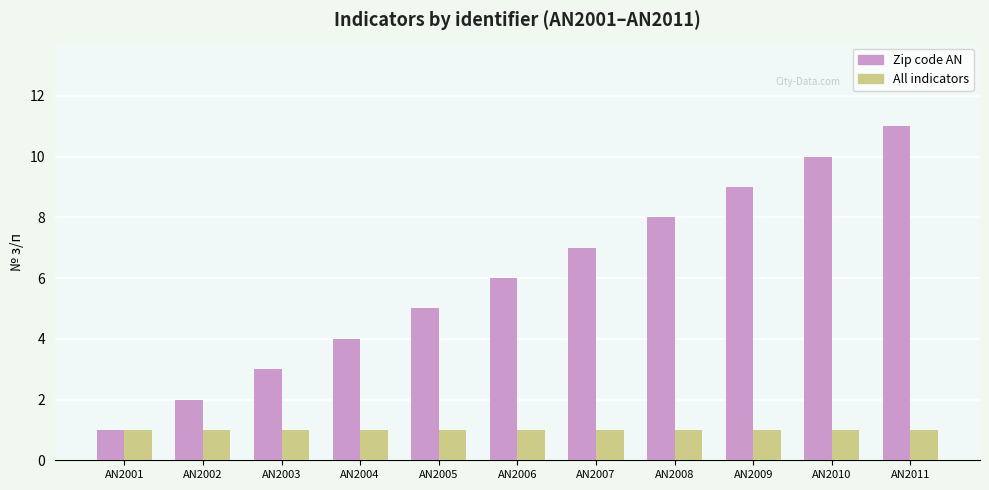

Reading left to right, list all the values displayed in this chart.

Zip code AN: AN2001=1	AN2002=2	AN2003=3	AN2004=4	AN2005=5	AN2006=6	AN2007=7	AN2008=8	AN2009=9	AN2010=10	AN2011=11
All indicators: AN2001=1	AN2002=1	AN2003=1	AN2004=1	AN2005=1	AN2006=1	AN2007=1	AN2008=1	AN2009=1	AN2010=1	AN2011=1